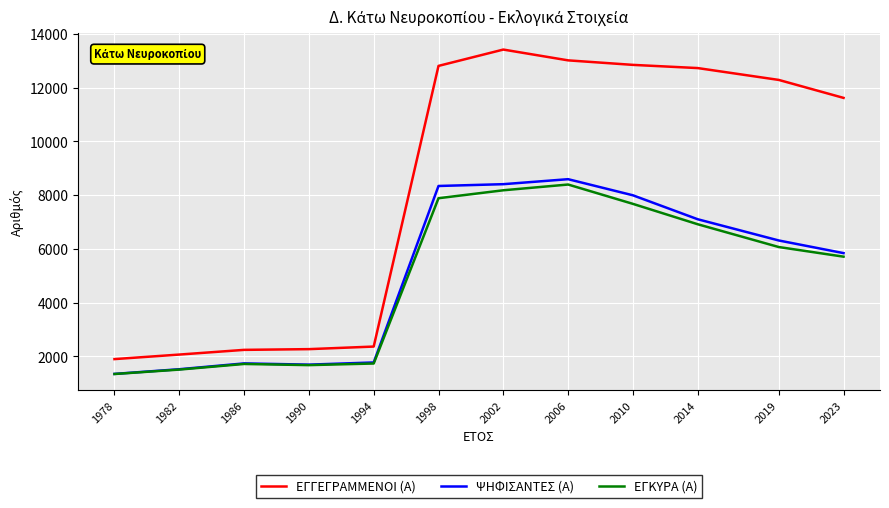

What is the difference between the maximum and second lowest values in the ΕΓΚΥΡΑ (Α) series?

6890